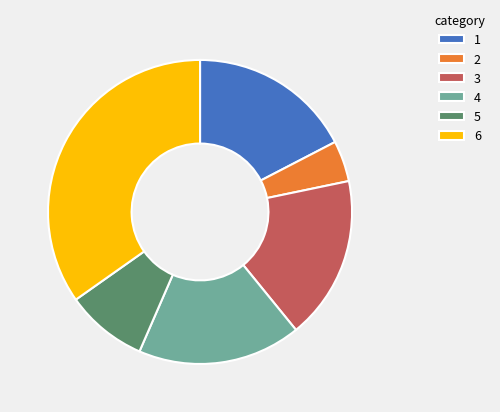

Does any single category account for the majority?

No